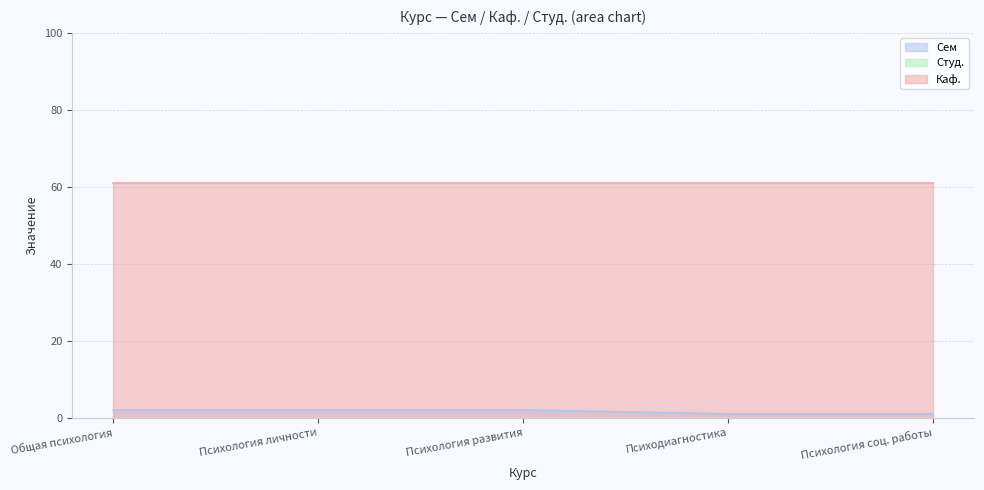

What is the difference between the highest and lowest values at 4?

61